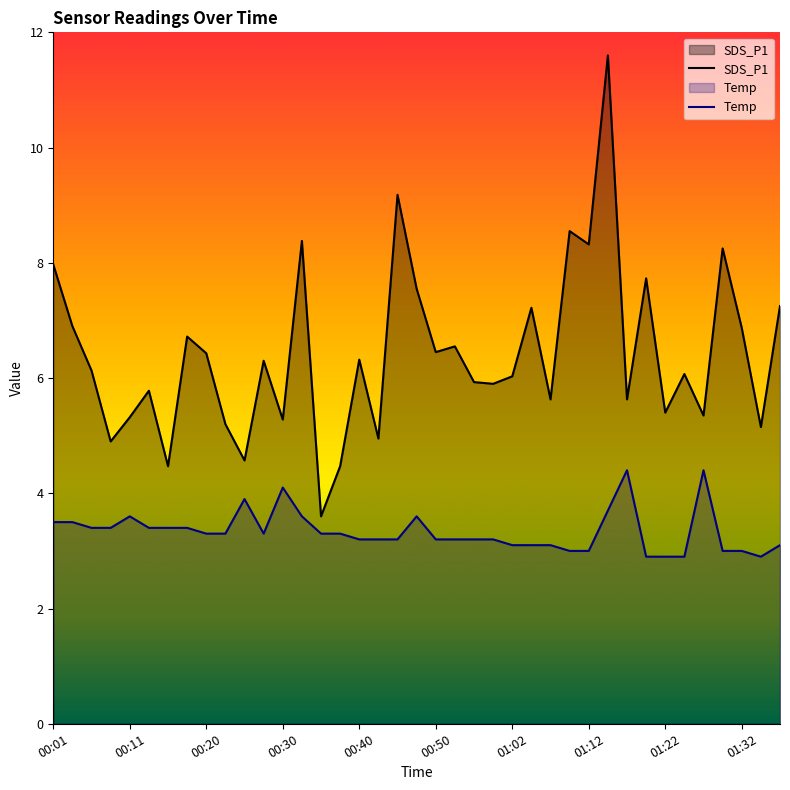

Which series has the largest total across all categories?

SDS_P1